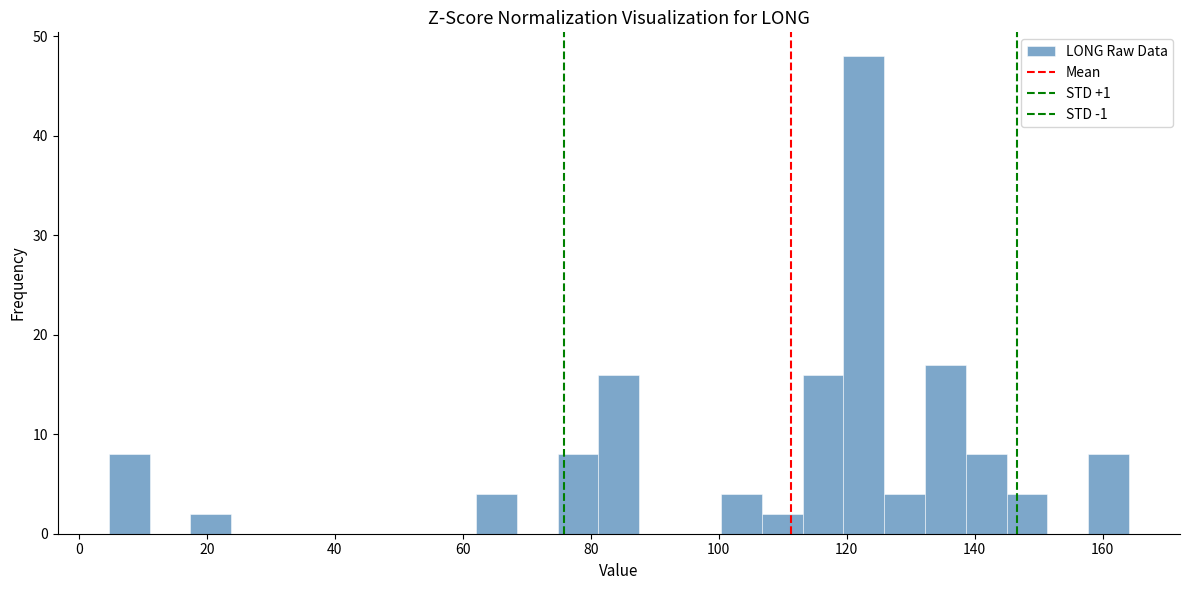

Read against the x-axis, roughly where is the centre of the tallest bar?

122